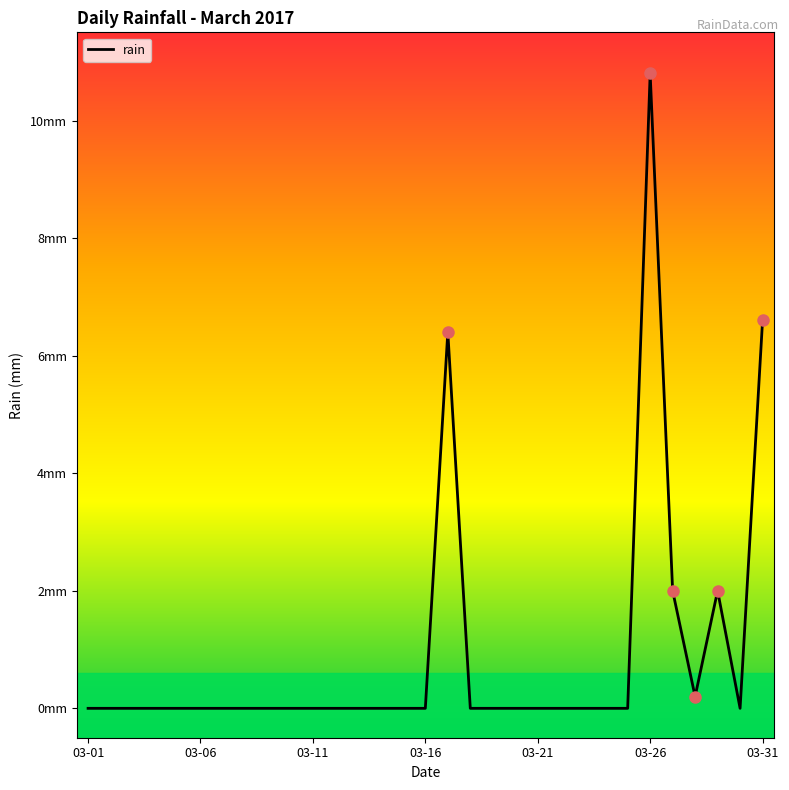

Does the chart display data point markers on the line(s)?

No